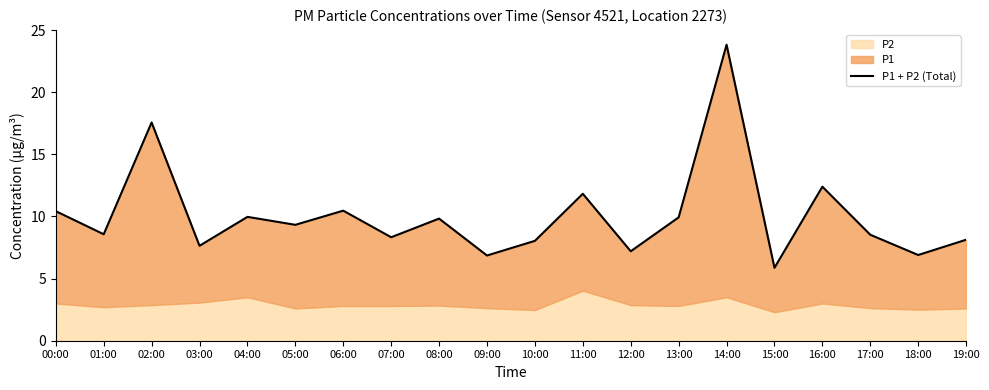

How many values are below 9?

10